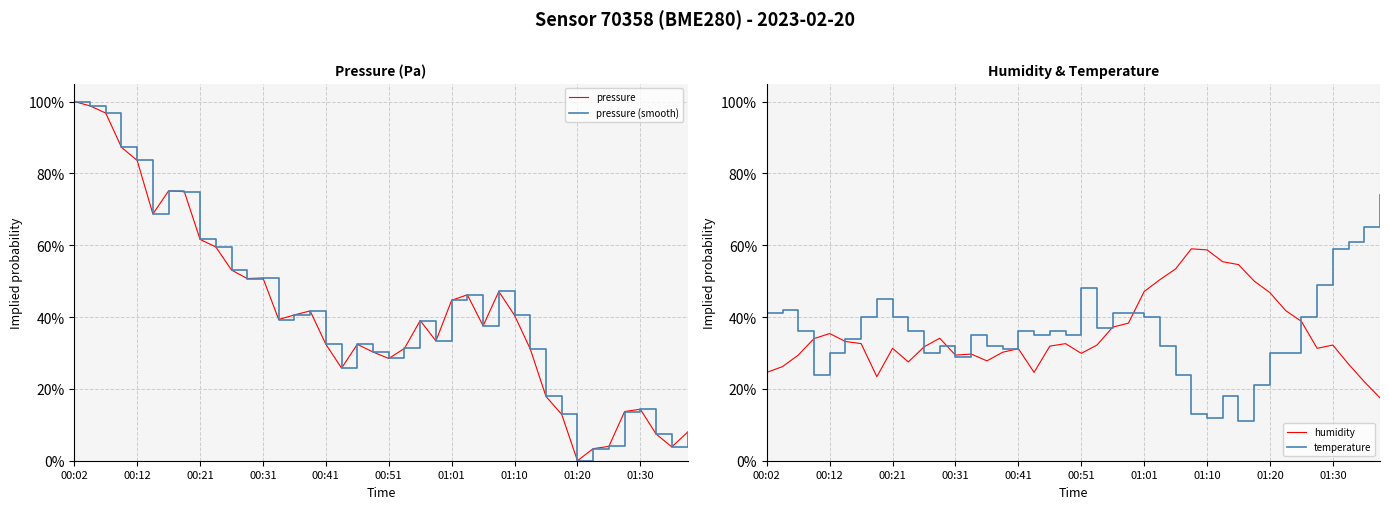

Where does the pressure (smooth) series first go above 39?

00:02